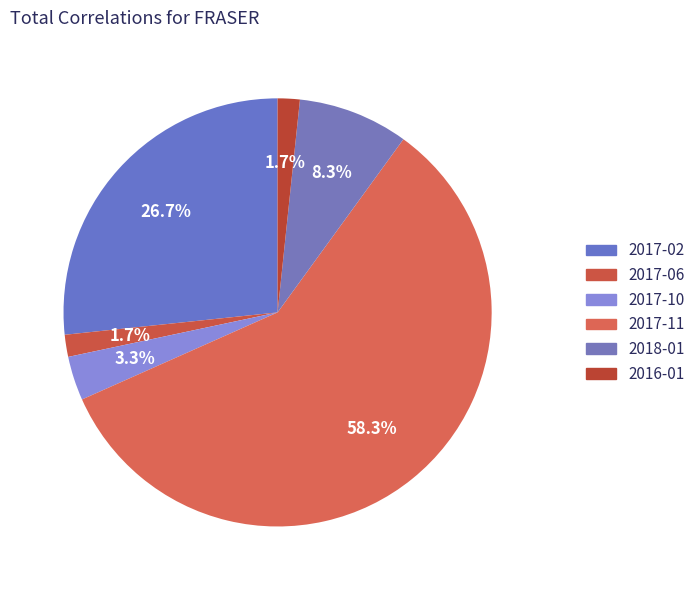

Approximately how many times larger is the value at 2017-10 compared to 2018-01?

0.4